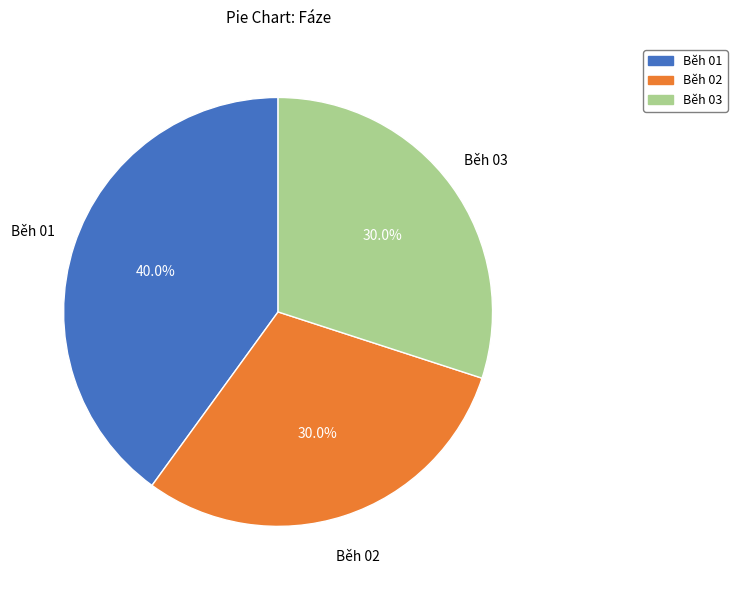

Is it true that Běh 01 is 40% of the pie?

True